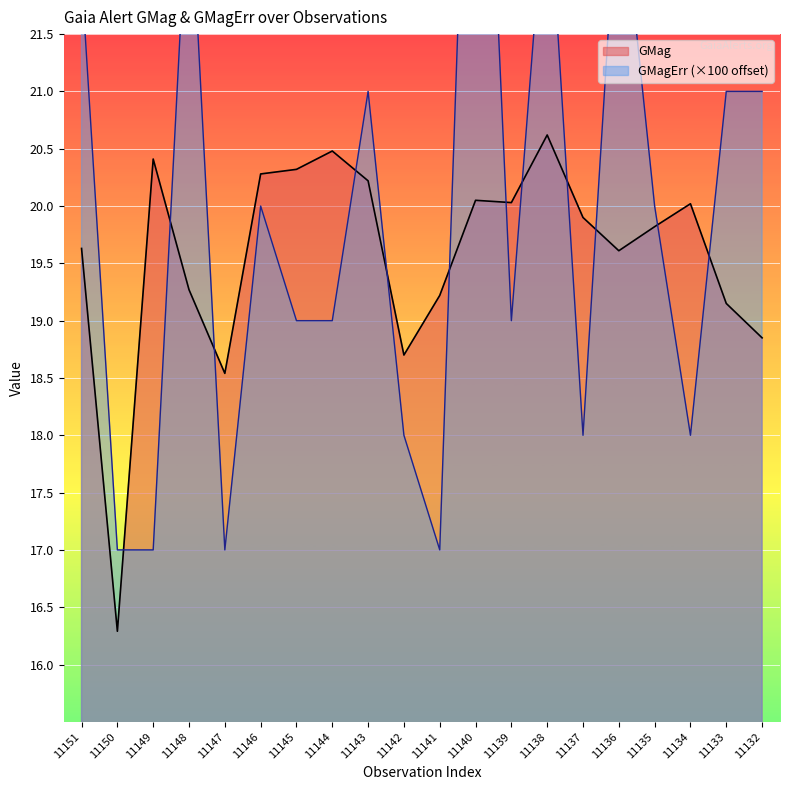

At which category does the chart reach its minimum across all series?

GaiaX24-11150